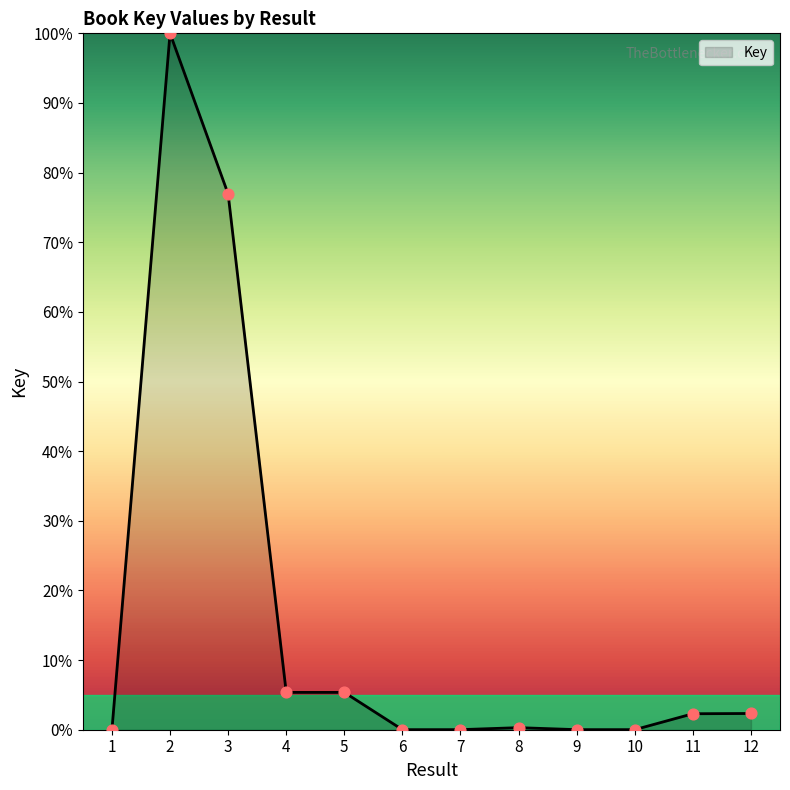

Between 9 and 12, which is larger?

12